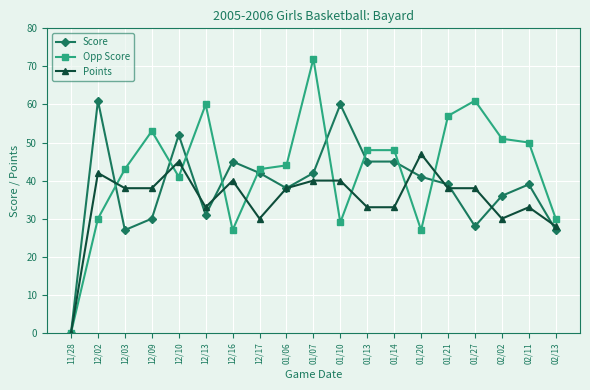

True or false: Opp Score and Score intersect in this chart.

True